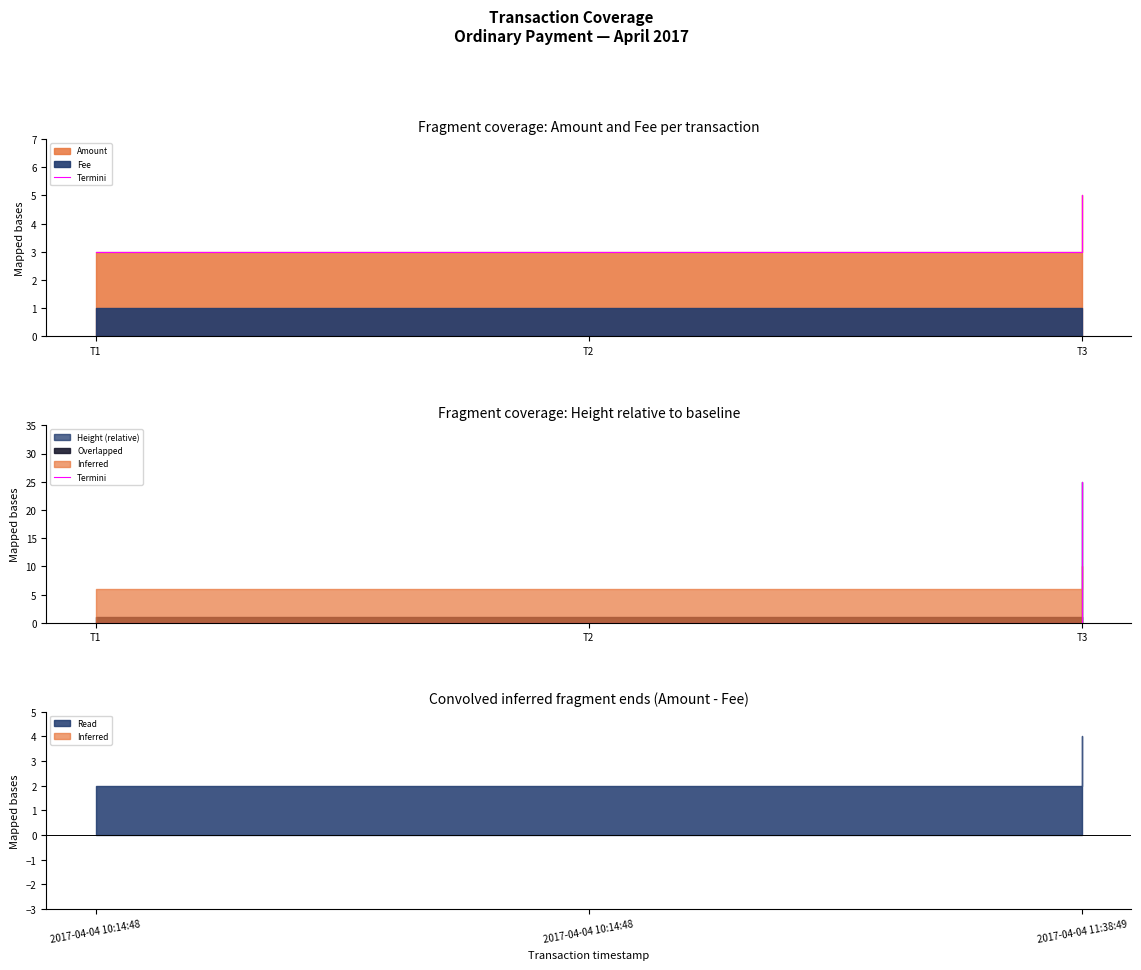

What is the difference between the maximum and minimum values?

25